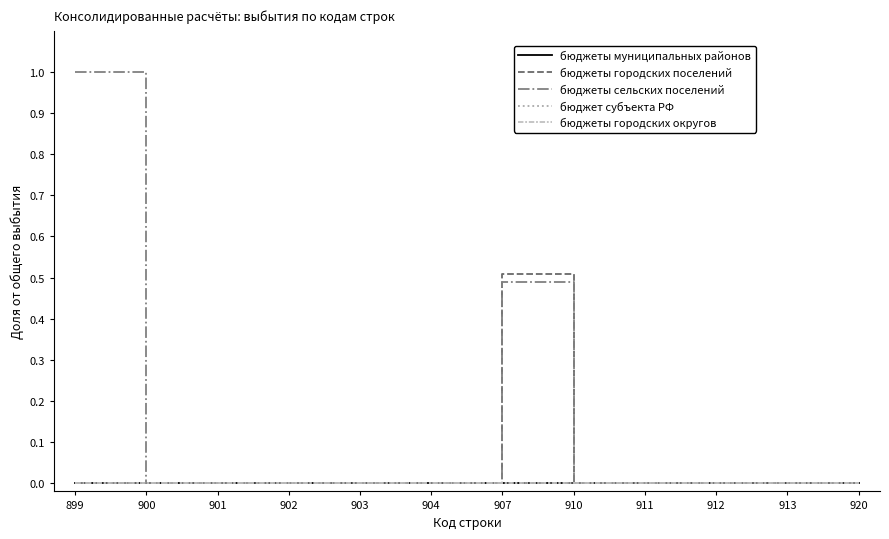

Does the chart have visible grid lines?

No